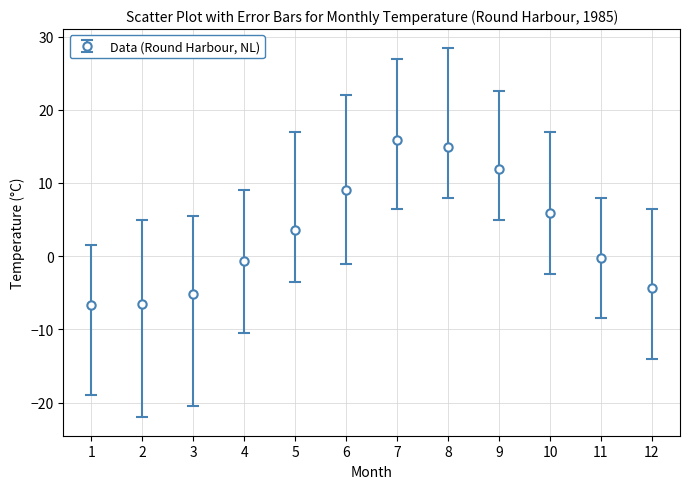

What is the change in value from 6 to 10?

-3.2